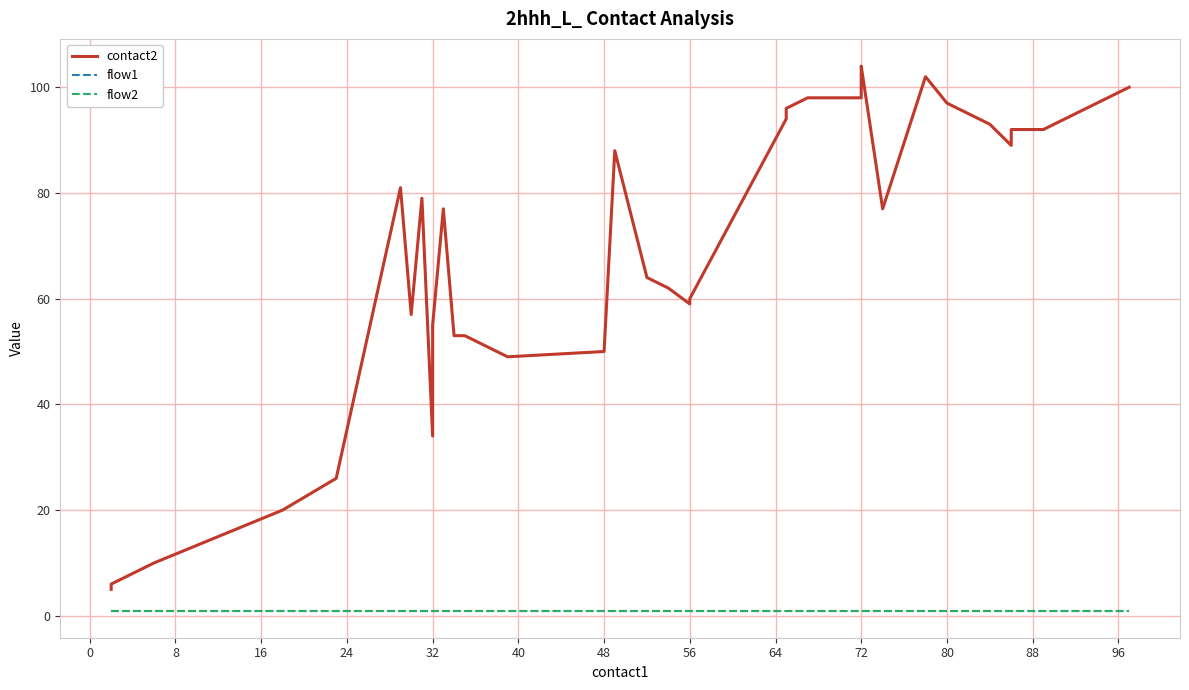

How many data points does each series have?

40